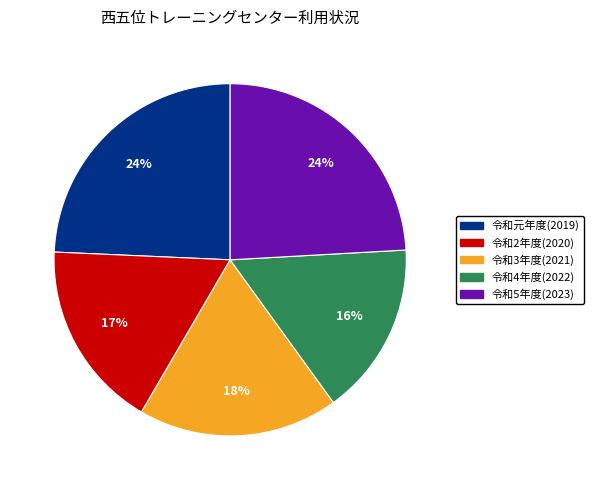

Is it true that 令和元年度(2019) is 36% of the pie?

False